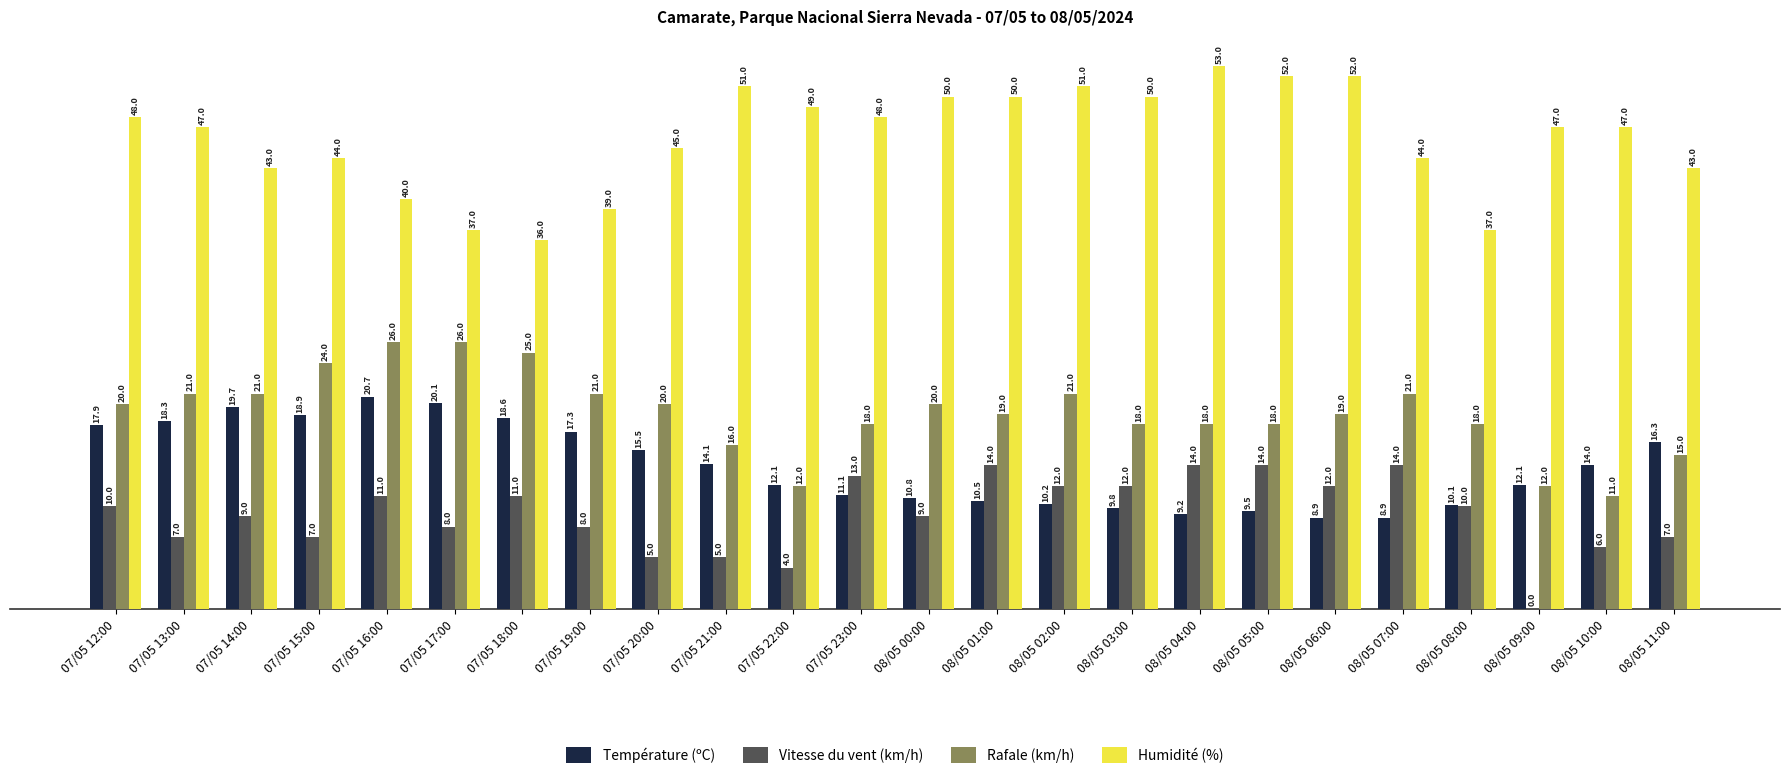

At which label does Température (ºC) reach its peak?

07/05 16:00